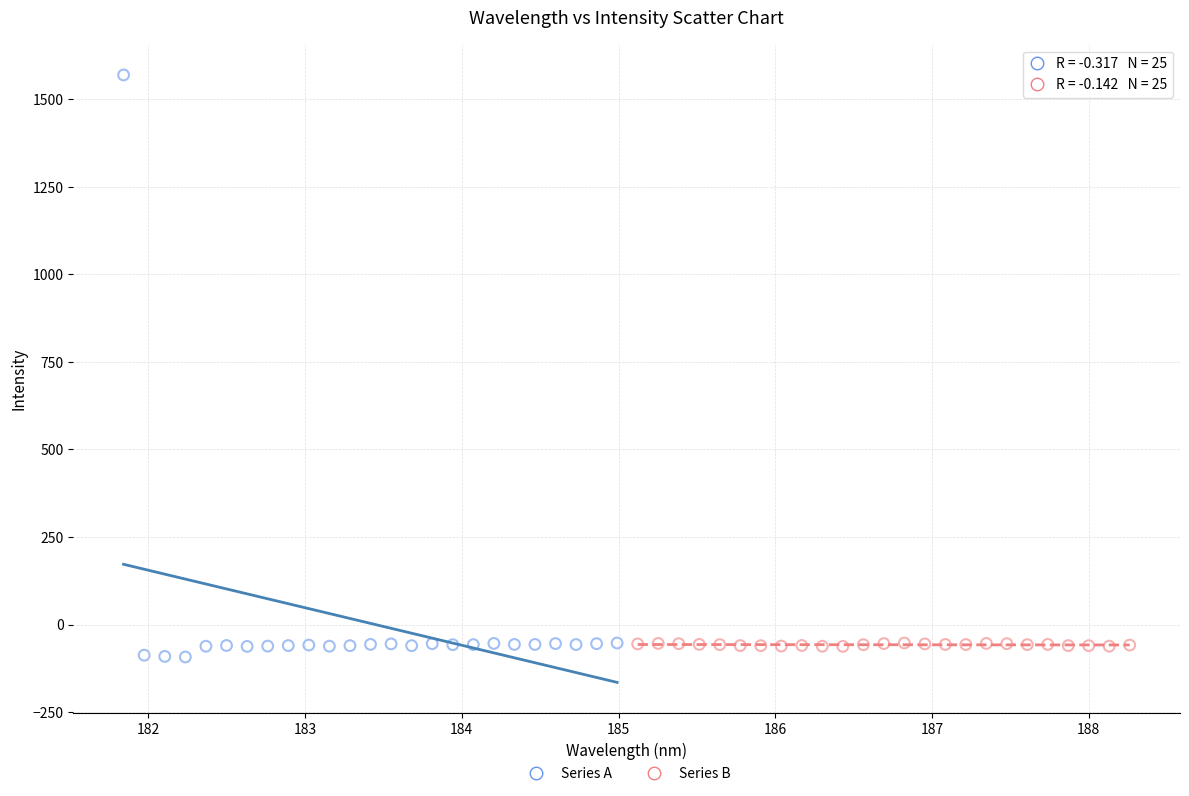

Which series reaches the minimum Y coordinate?

Series A